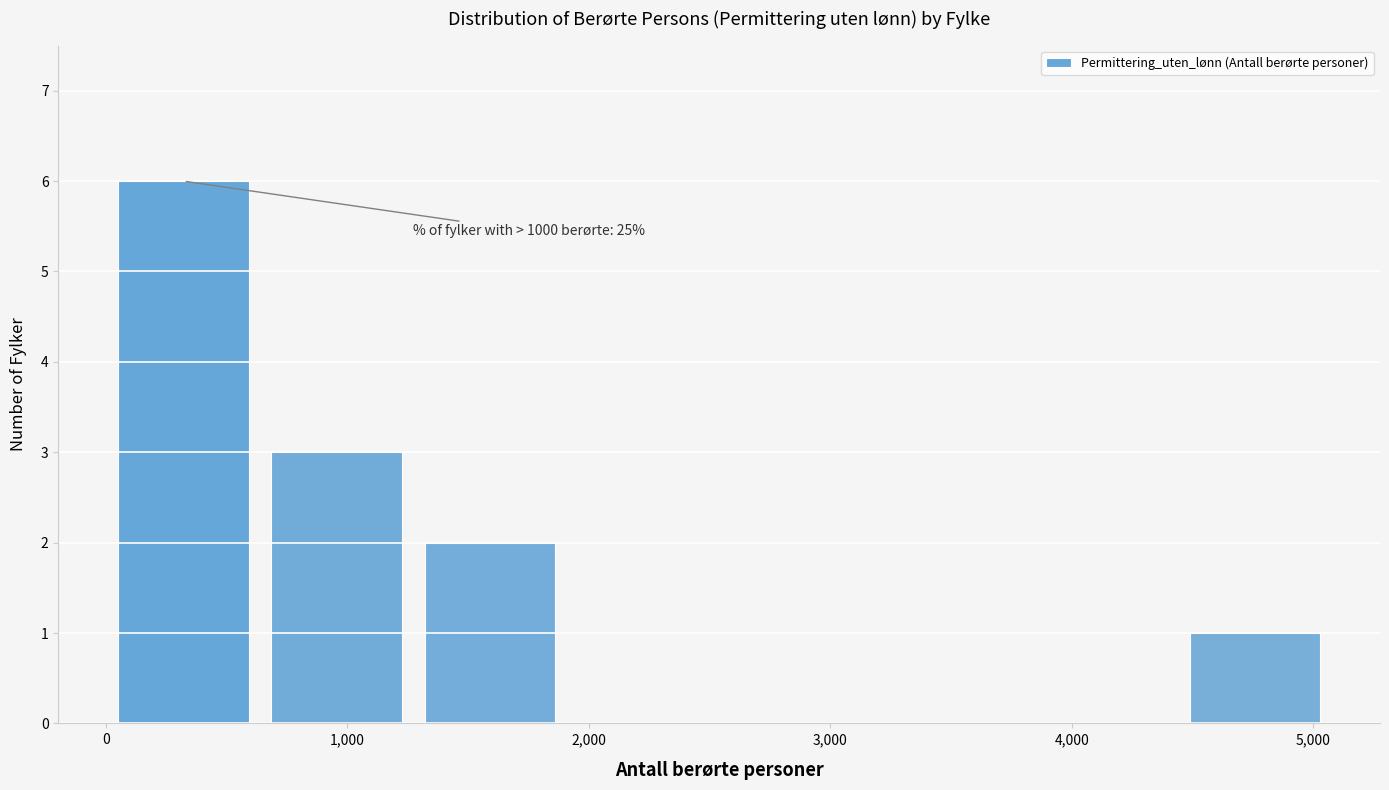

Which range on the x-axis has the tallest bar?

0 to 600